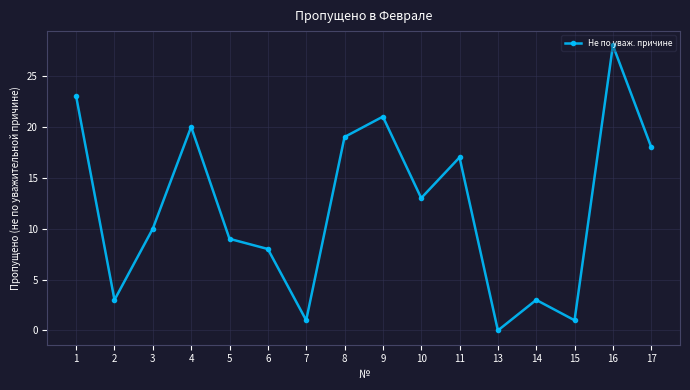

True or false: there are more than 1 points higher than both neighbors.

True